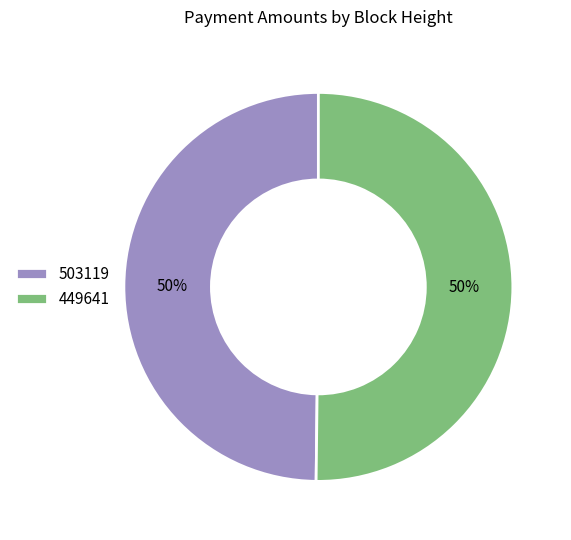

Is it true that 503119 is 44% of the pie?

False